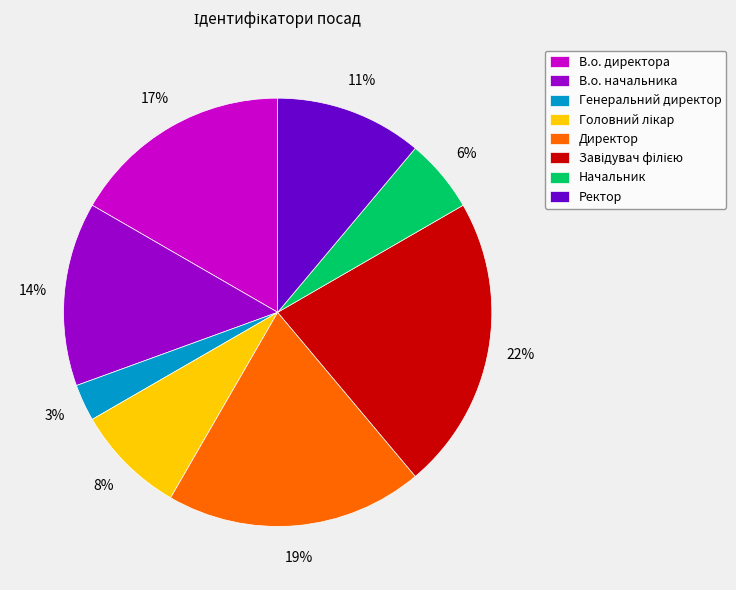

Does any single category account for the majority?

No